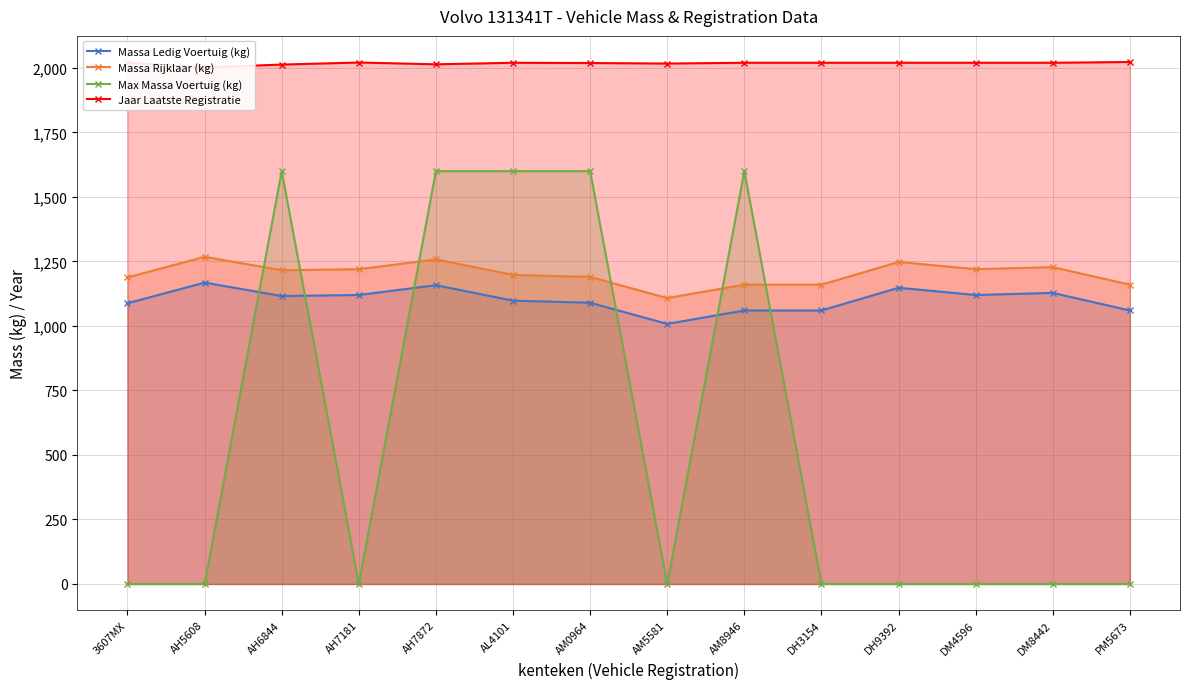

What is the label of the 1st point from the left?

3607MX